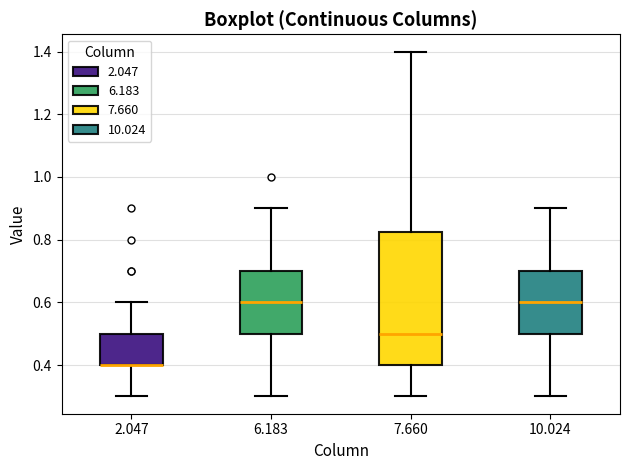

Where does the upper whisker of the box at x = 7.660 end on the y-axis? The values are not printed on the chart, so give them approximately, as read against the axis.

1.40